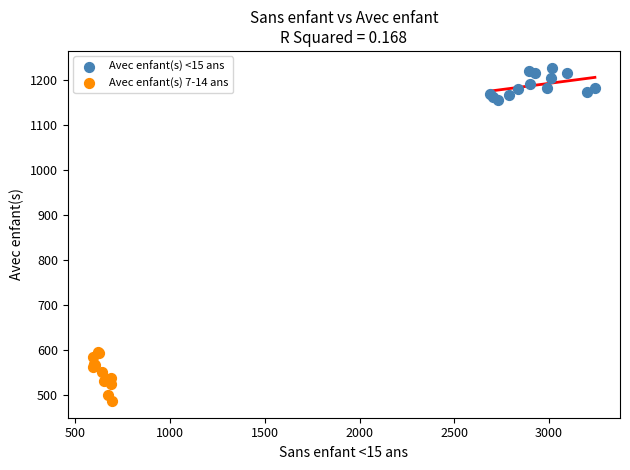

Which series contains the lowest Y value?

Avec enfant(s) 7-14 ans